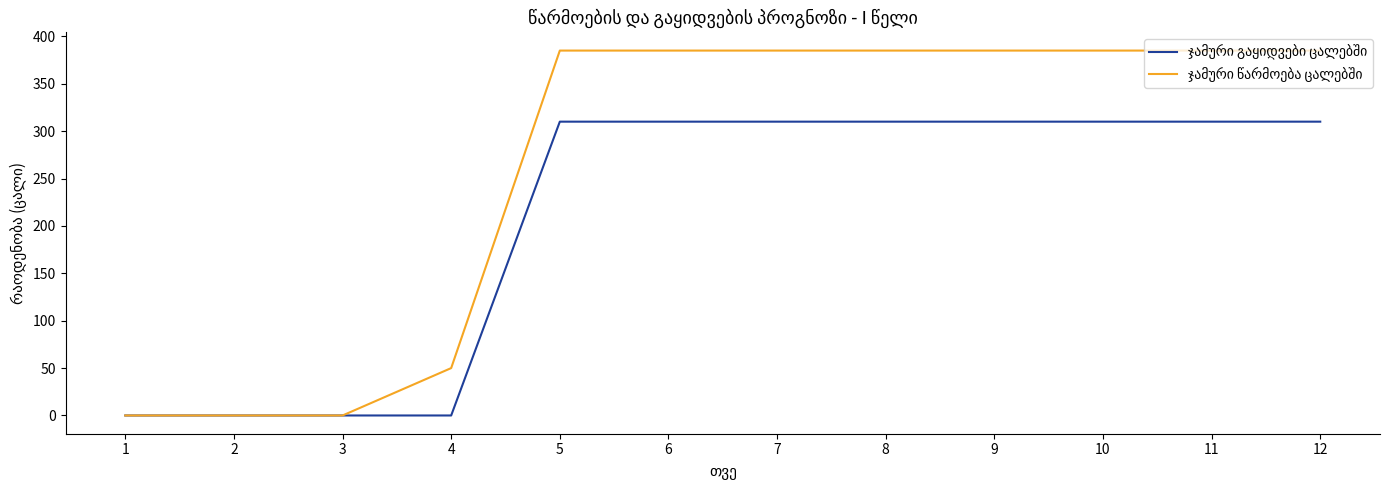

What is the difference between the highest and lowest values at 9?

75